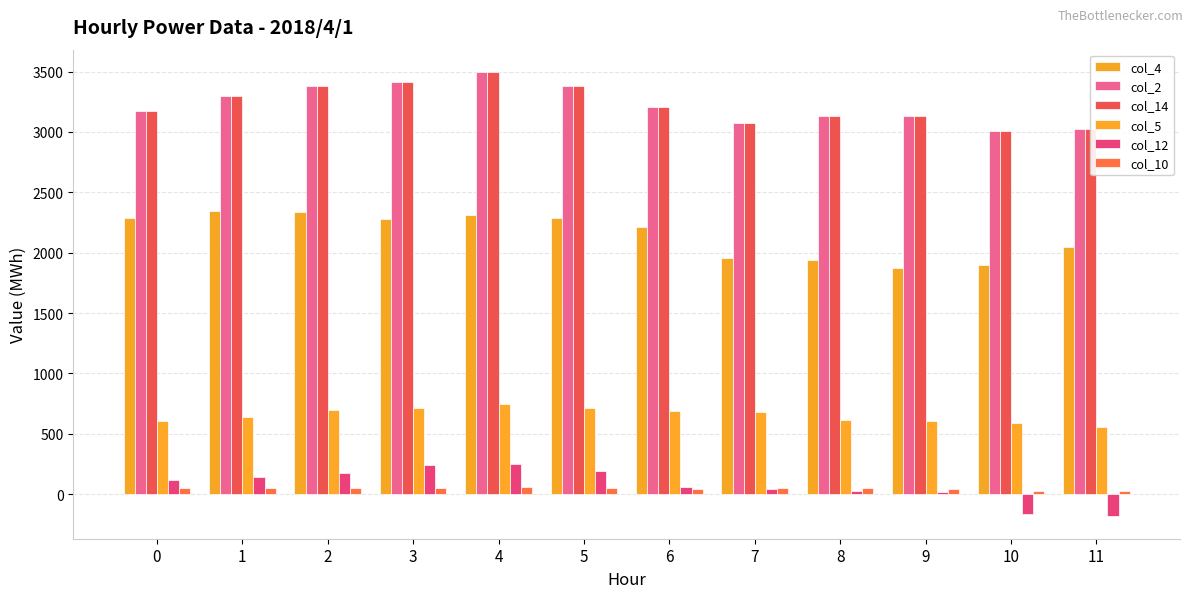

What is the value of the col_10 bar at the 12th from the left?

25